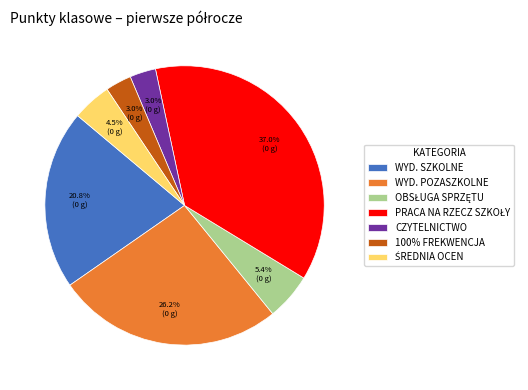

What is the ratio of the value at CZYTELNICTWO to the value at 100% FREKWENCJA?

1.0